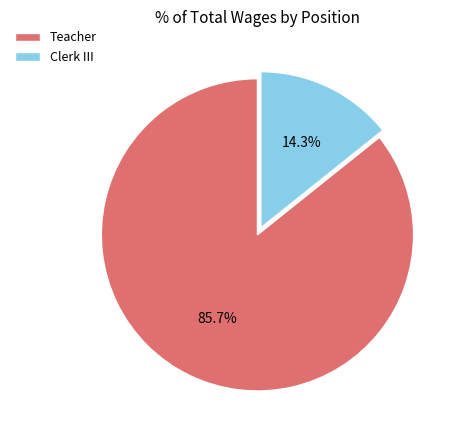

How many slices are in this pie chart?

2